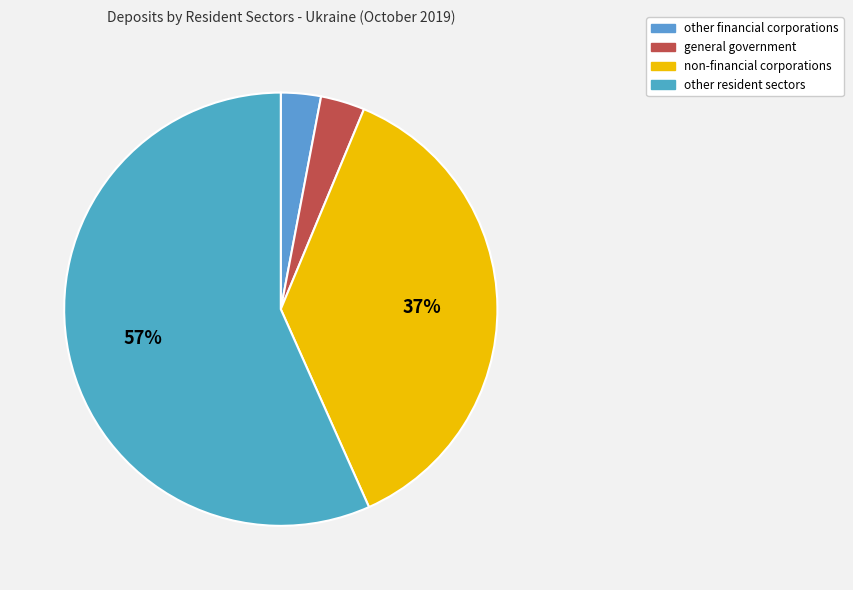

Rank the categories by value from lowest to highest.

other financial corporations, general government, non-financial corporations, other resident sectors